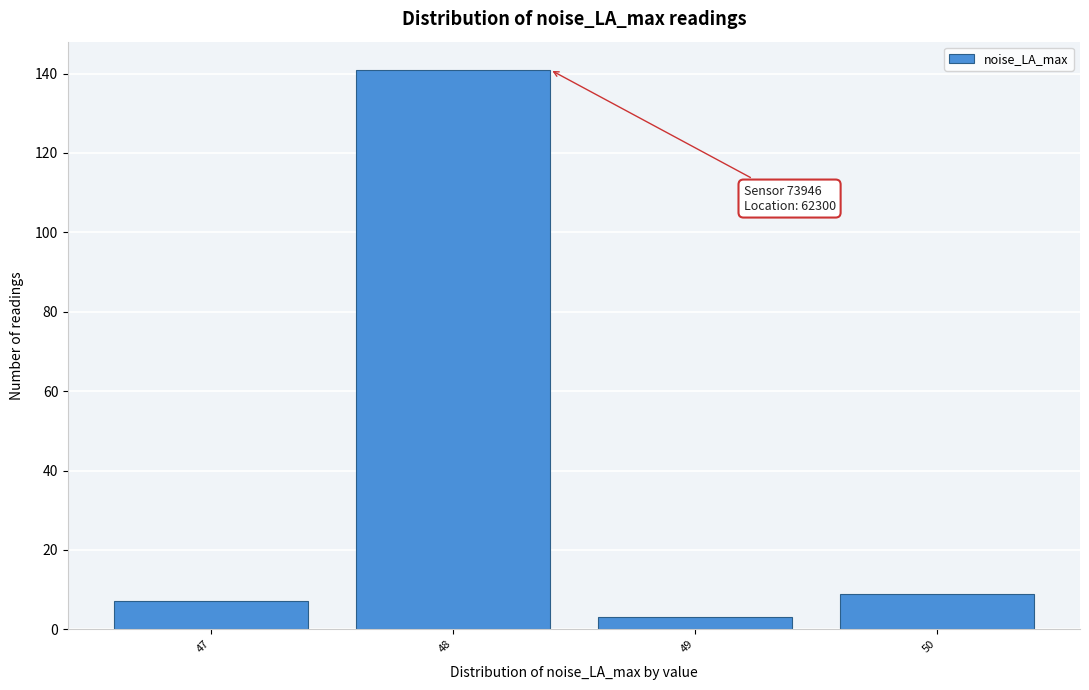

Reading left to right, list all the values displayed in this chart.

7	141	3	9